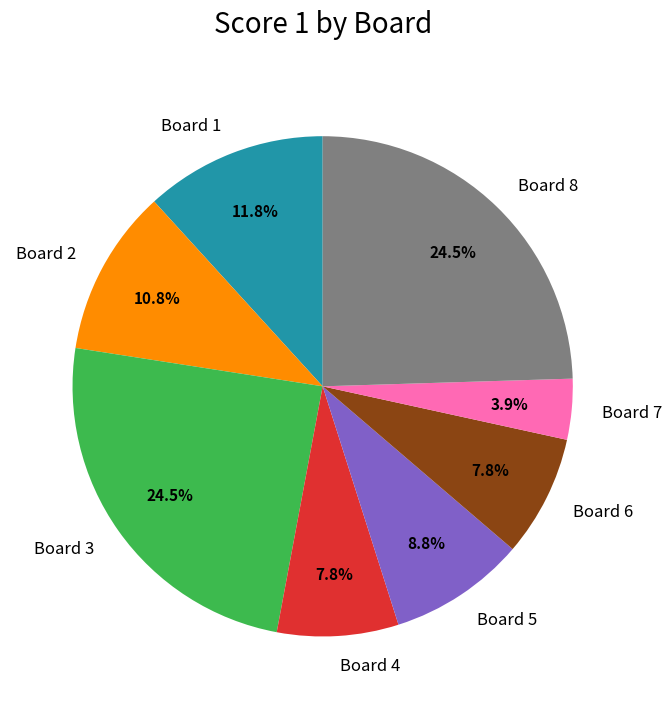

To the nearest percent, what portion does Board 4 represent?

8%